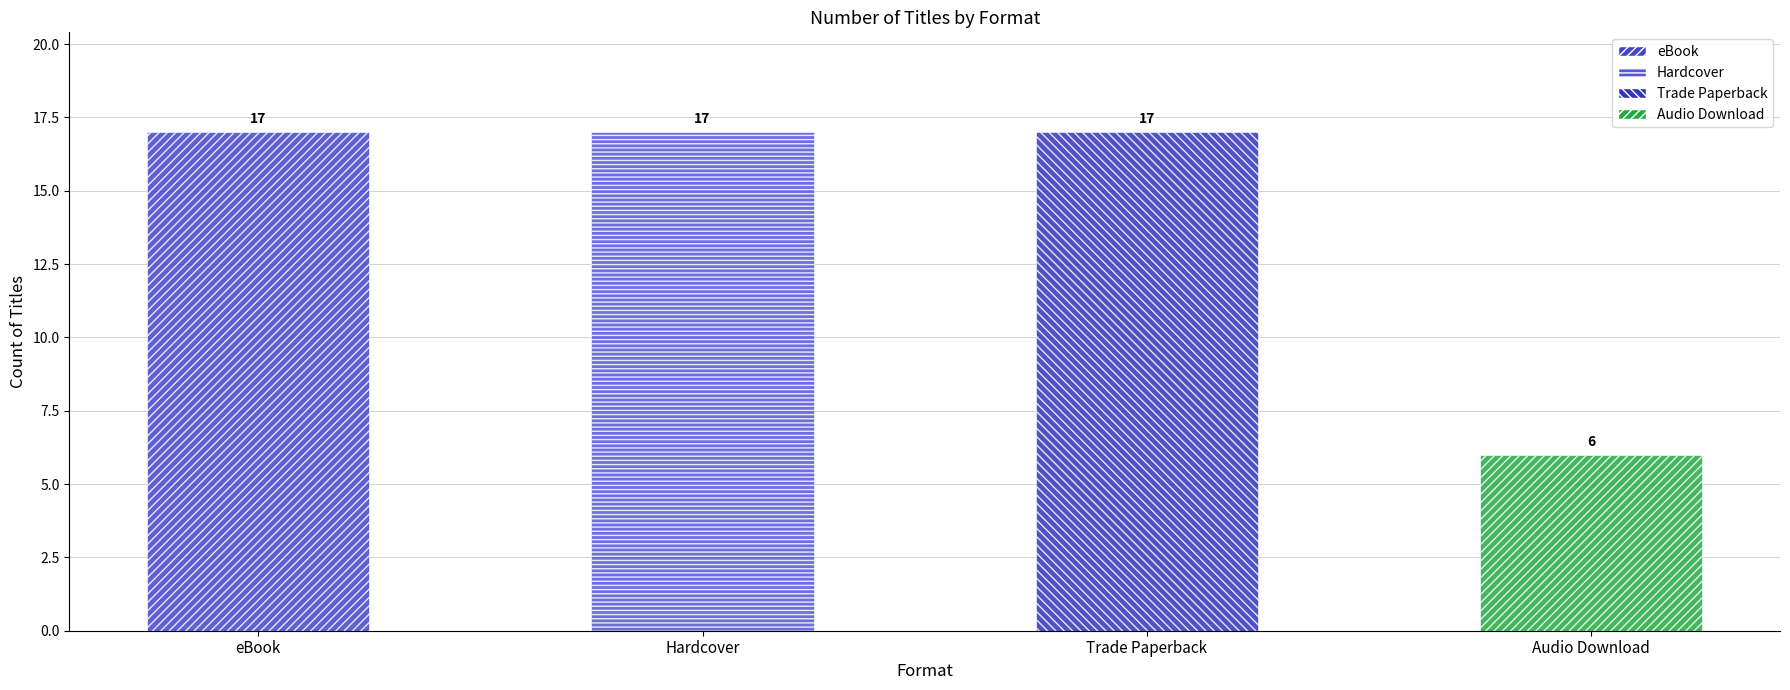

Approximately how many times larger is the value at eBook compared to Hardcover?

1.0